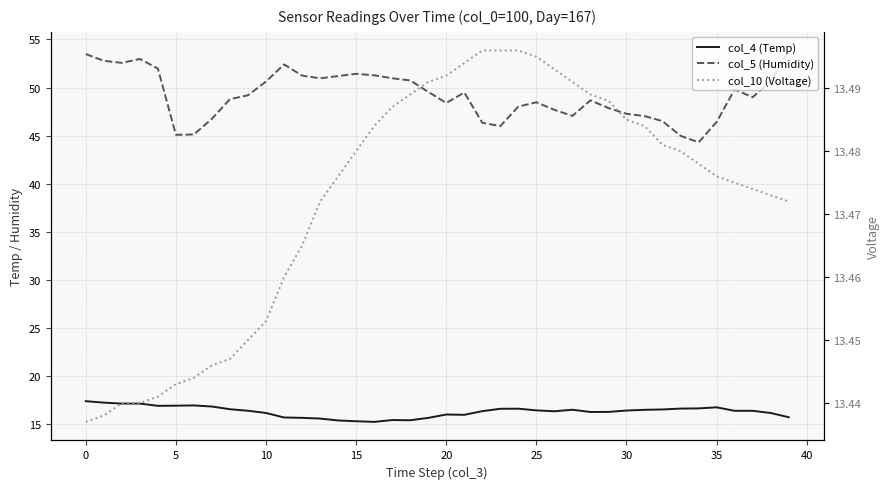

What is the total value across all series at 19?

78.6